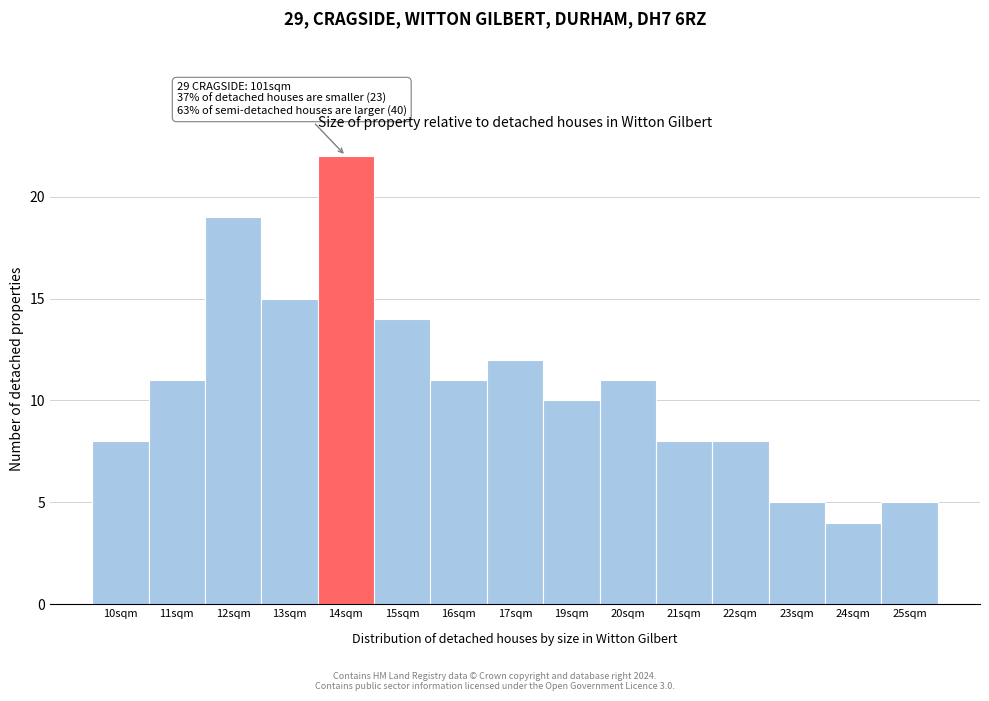

Reading right to left, what are all the values shown in this chart?

5	4	5	8	8	11	10	12	11	14	22	15	19	11	8